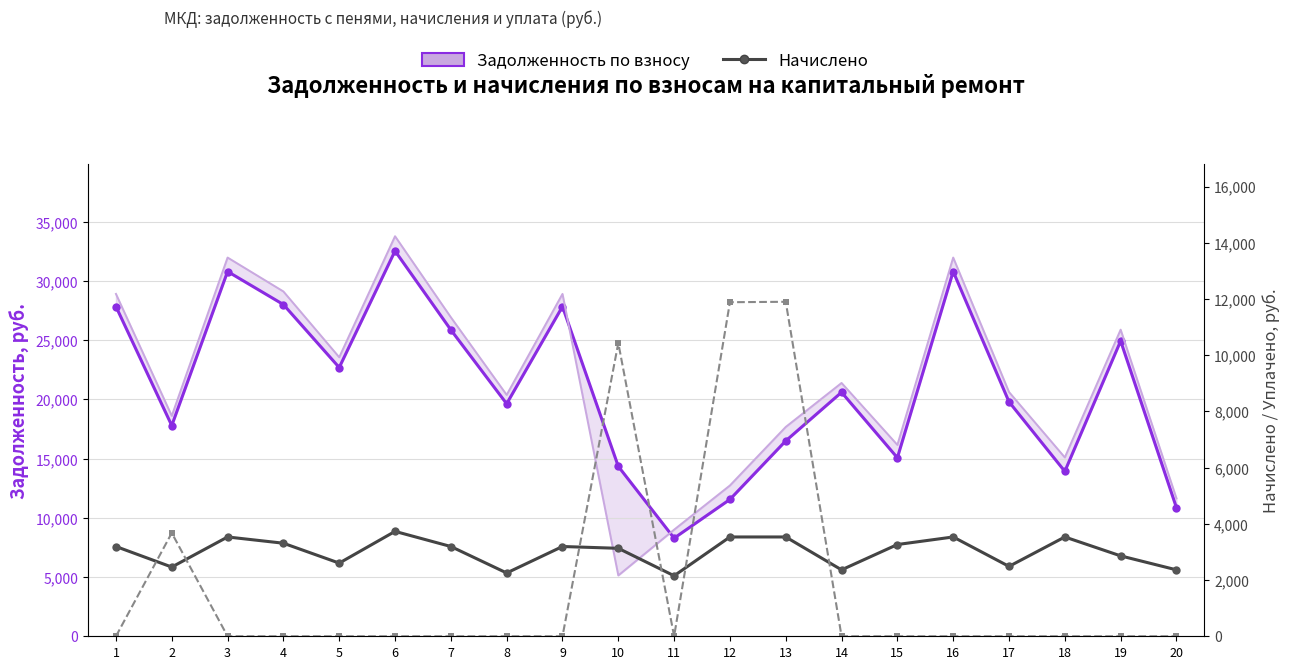

What is the maximum value for Уплачено?

11900.8